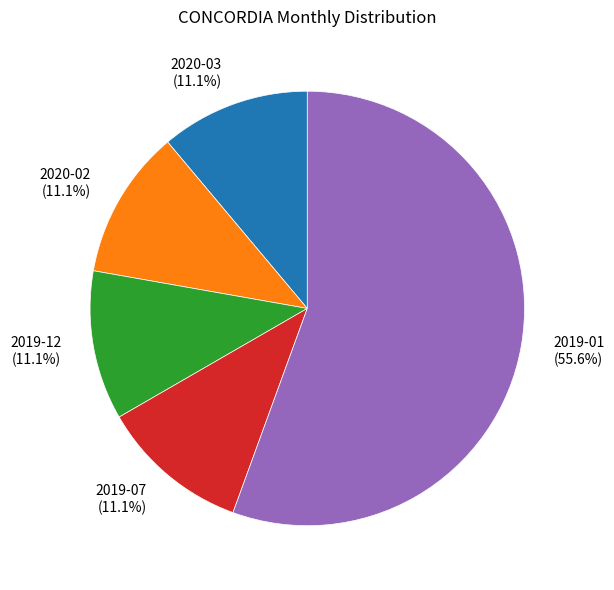

What is the largest slice in the pie chart?

2019-01